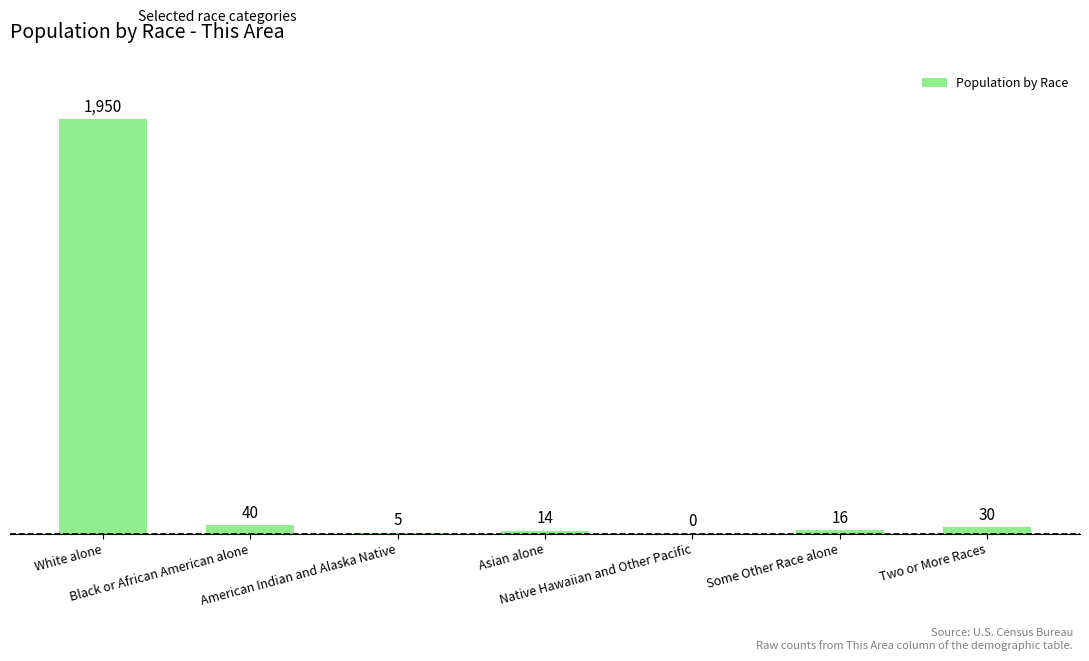

What is the sum of all values?

2055